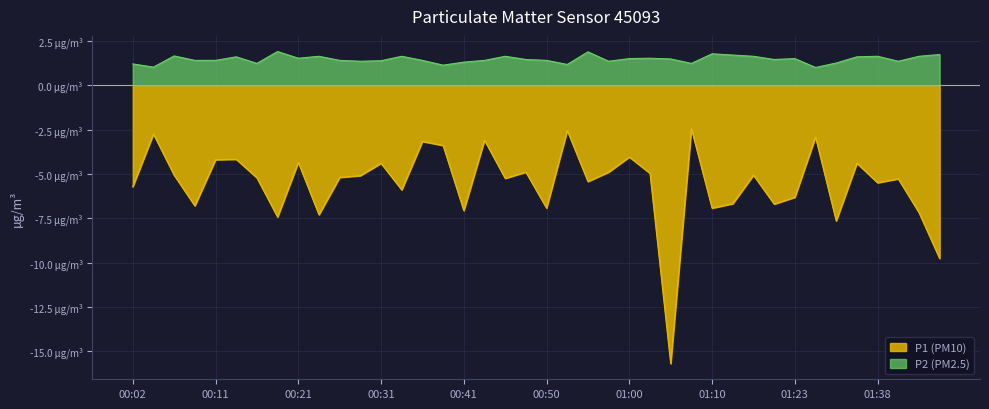

What is the maximum value for P2?

1.9